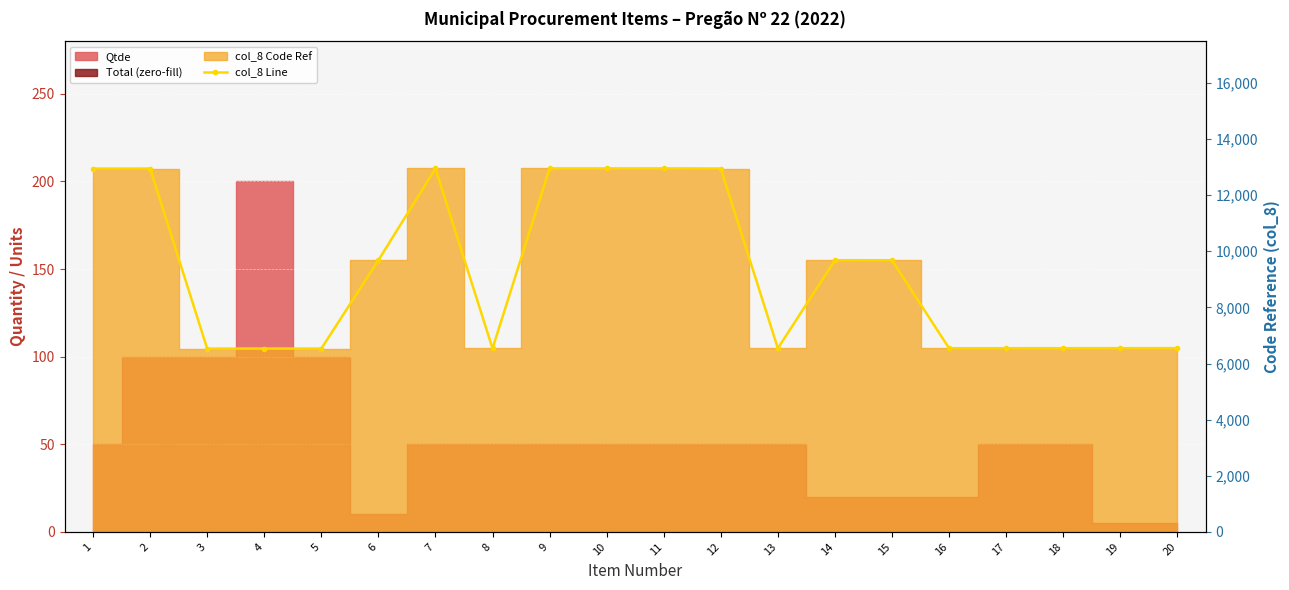

The chart shows a value of 9707 at 8. True or false?

False